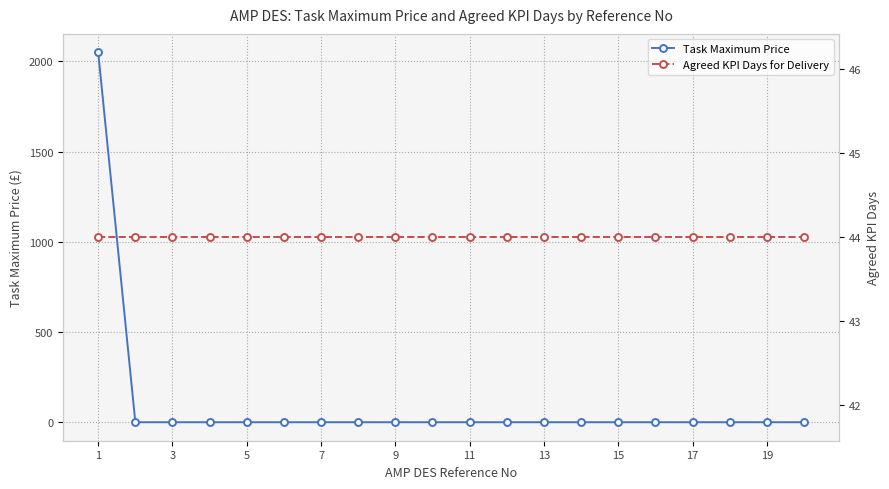

True or false: Task Maximum Price has more than 0 interior local peaks.

False